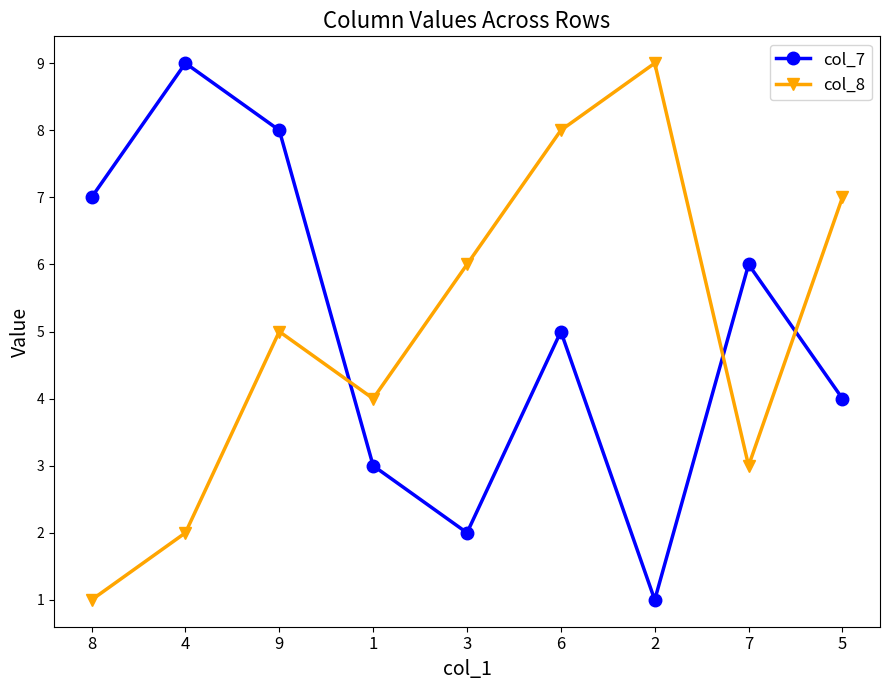

True or false: col_8 has more than 0 interior local peaks.

True